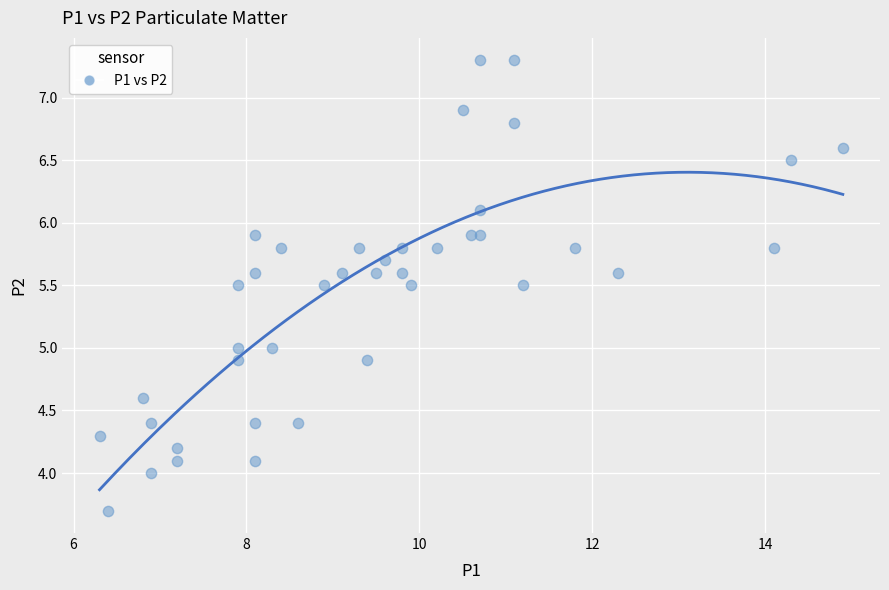

What is the range of Y values (max minus min)?

3.6